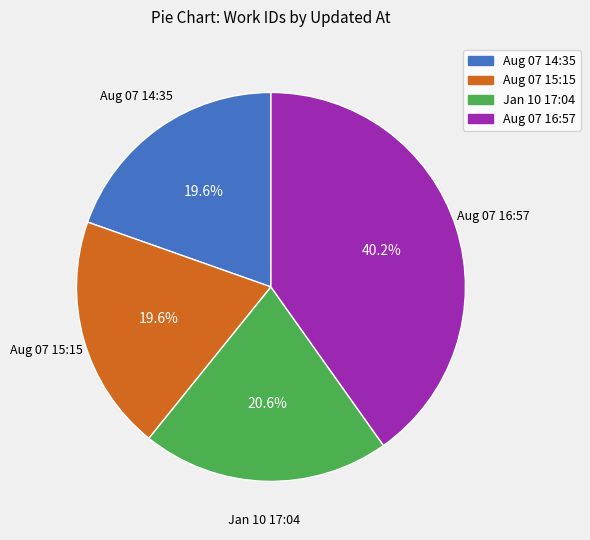

Do Aug 07 16:57 and Aug 07 15:15 together represent more than half of the pie?

Yes